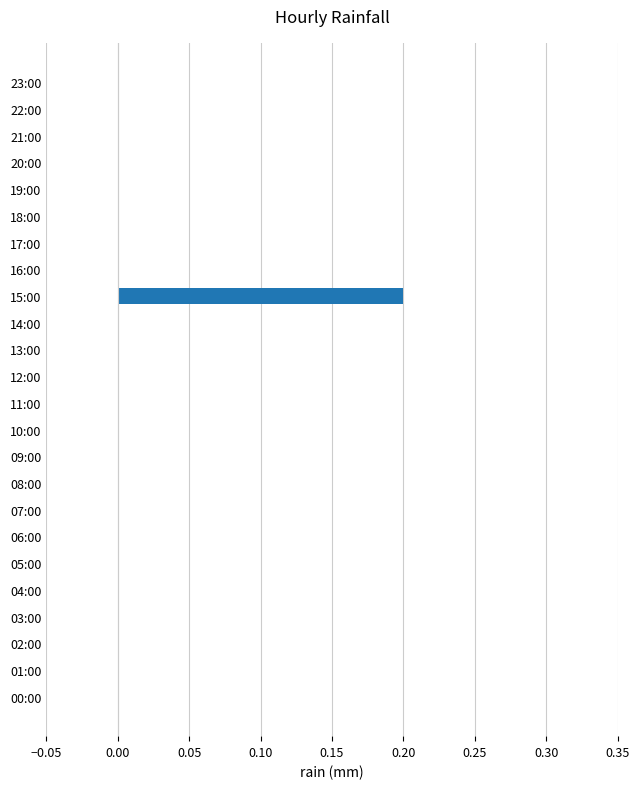

Reading top to bottom, list all the values displayed in this chart.

23:00=0.0	22:00=0.0	21:00=0.0	20:00=0.0	19:00=0.0	18:00=0.0	17:00=0.0	16:00=0.0	15:00=0.2	14:00=0.0	13:00=0.0	12:00=0.0	11:00=0.0	10:00=0.0	09:00=0.0	08:00=0.0	07:00=0.0	06:00=0.0	05:00=0.0	04:00=0.0	03:00=0.0	02:00=0.0	01:00=0.0	00:00=0.0